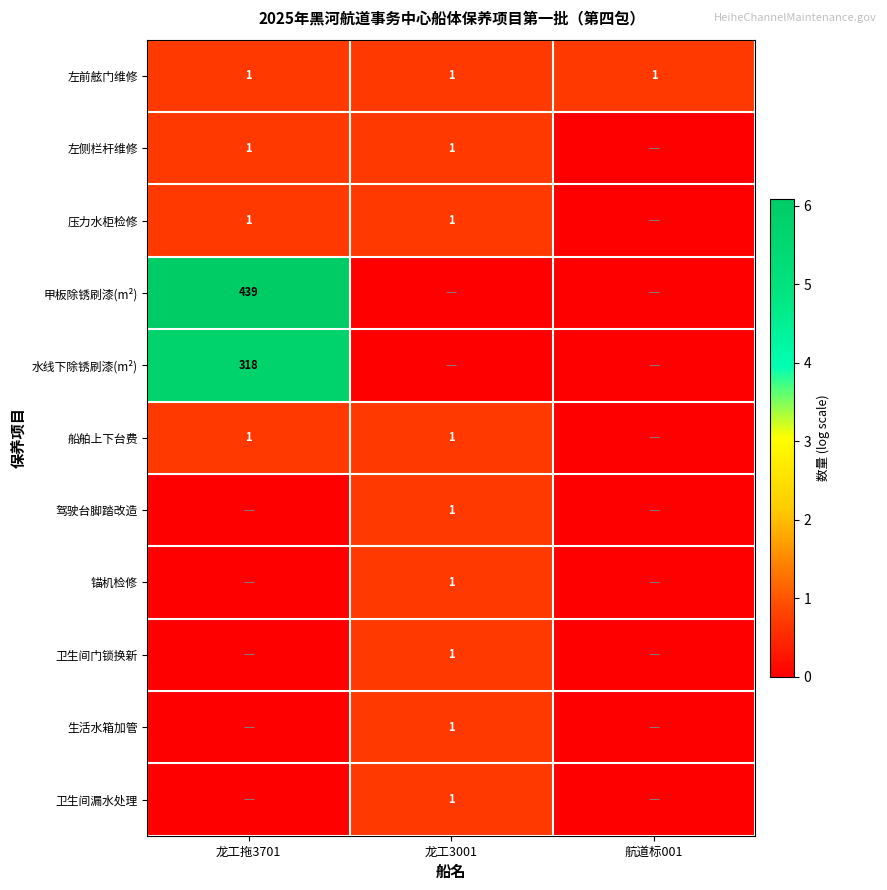

What is the sum of all 左前舷门维修 values?

3